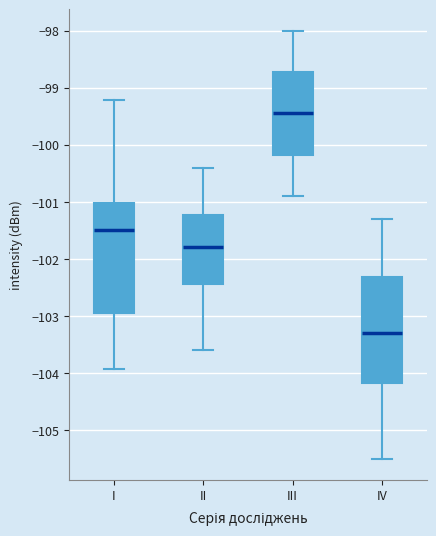

Reading left to right, read every box against the y-axis: the position of its median line, the range the box covers, and the ends of its whiskers. The values are not printed on the chart, so give them approximately, as read against the axis.

I: median -101.5, box -103.0 to -101.0, whiskers -103.9 to -99.2
II: median -101.8, box -102.4 to -101.2, whiskers -103.6 to -100.4
III: median -99.4, box -100.2 to -98.7, whiskers -100.9 to -98.0
IV: median -103.3, box -104.2 to -102.3, whiskers -105.5 to -101.3